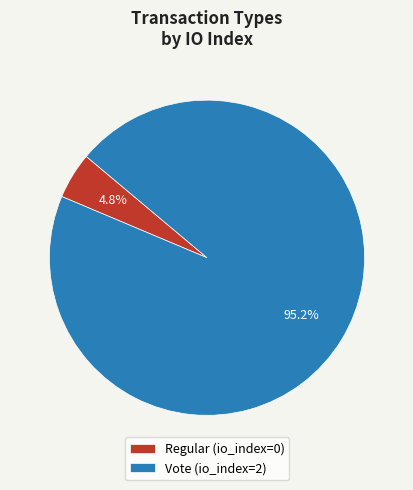

Rank the categories by value from lowest to highest.

Regular, Vote